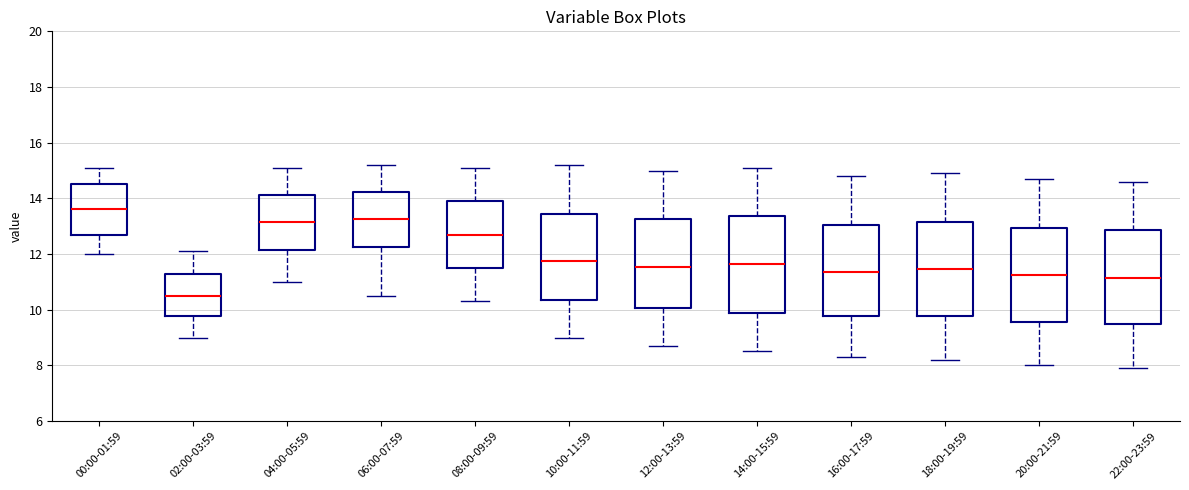

Where does the upper whisker of the box for 18:00-19:59 end on the y-axis? The values are not printed on the chart, so give them approximately, as read against the axis.

15.0